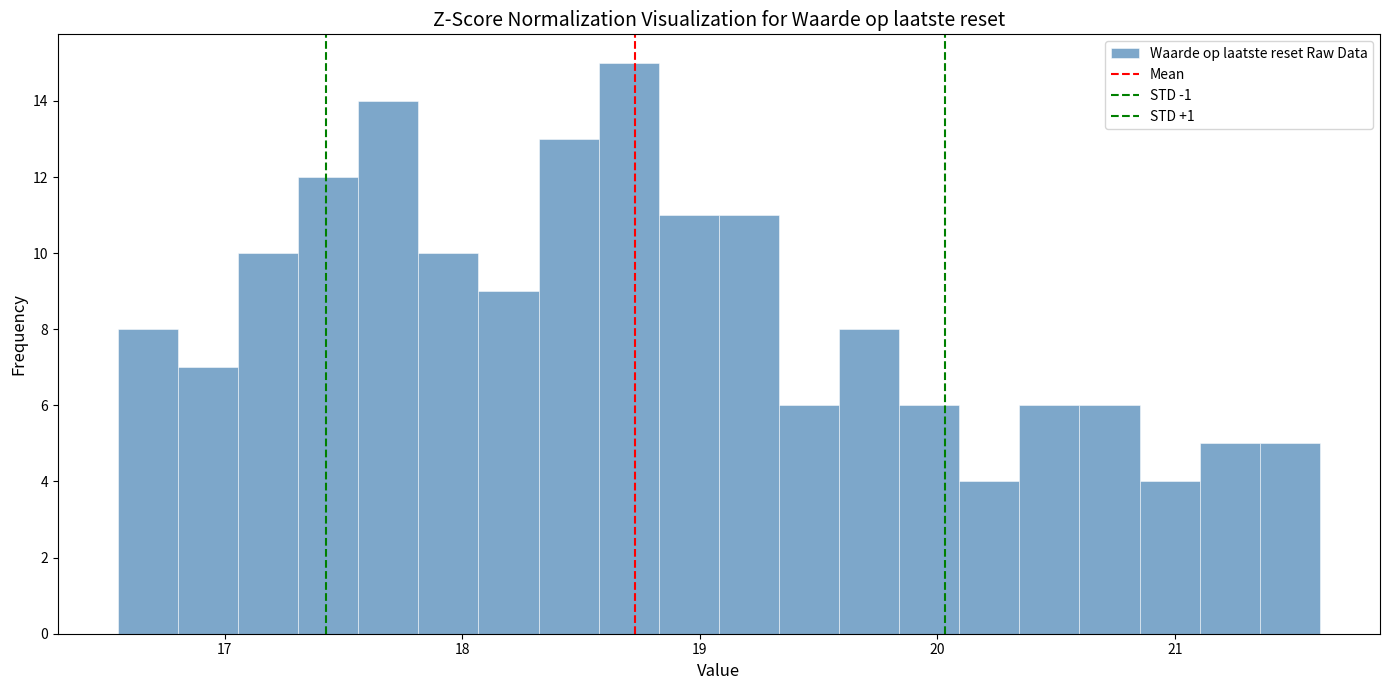

Read against the x-axis, roughly where is the centre of the tallest bar?

18.7